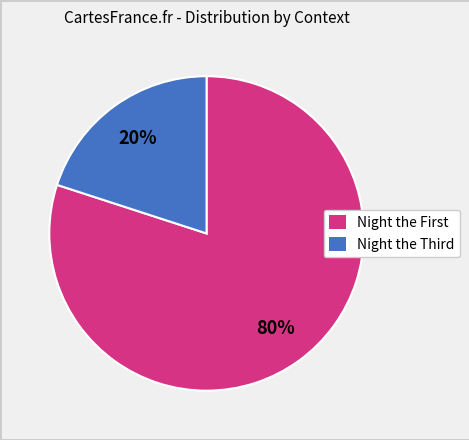

How many slices are in this pie chart?

2